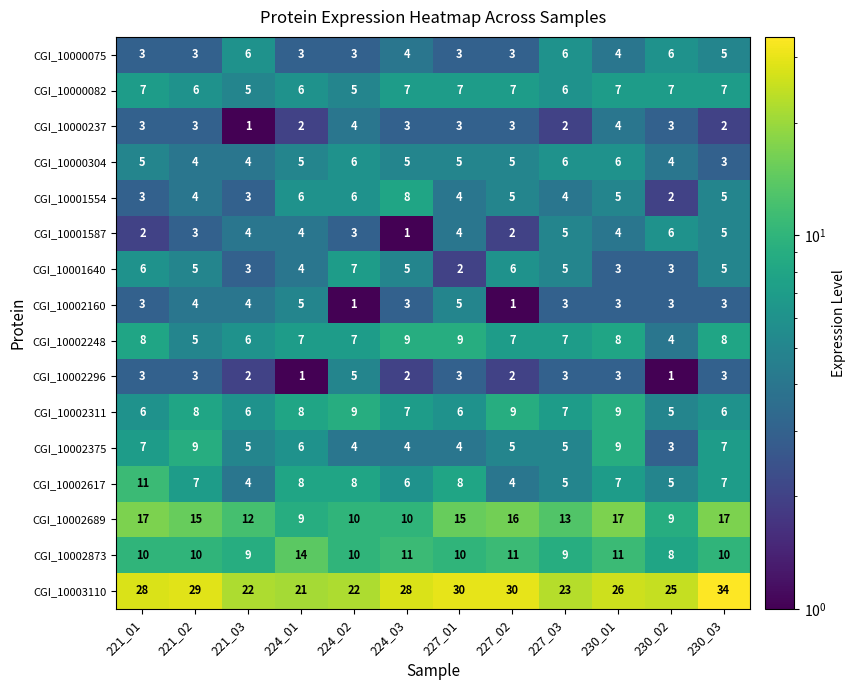

True or false: CGI_10000304 has a value of 3 at 227_03.

False